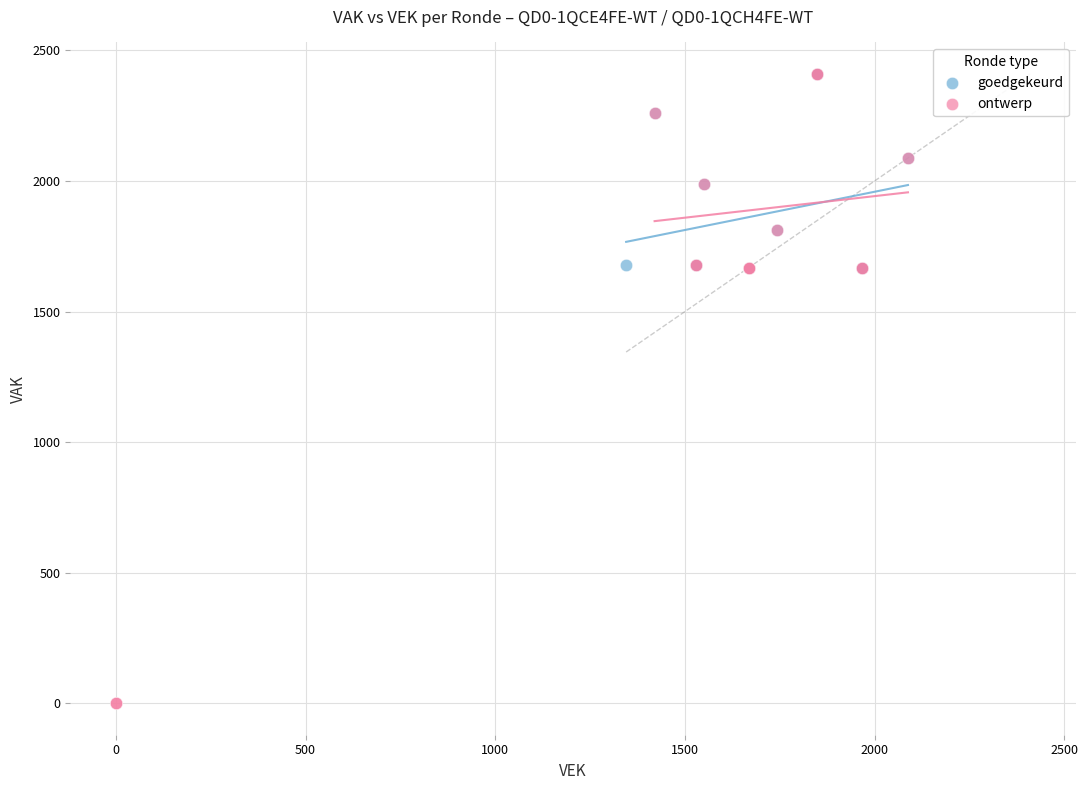

Which series reaches the minimum Y coordinate?

ontwerp